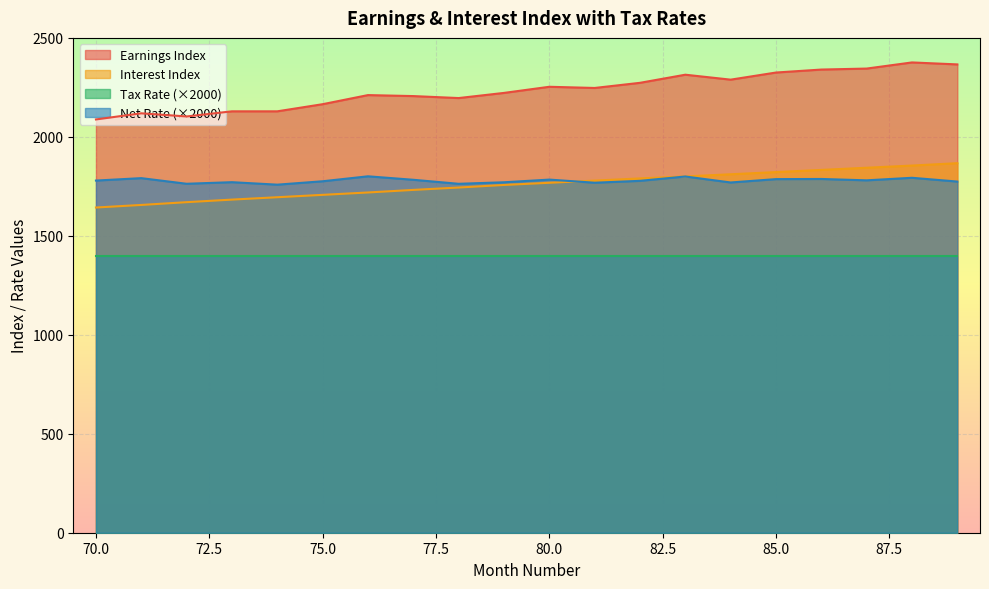

What is the maximum value for Net Rate (scaled)?

1800.7